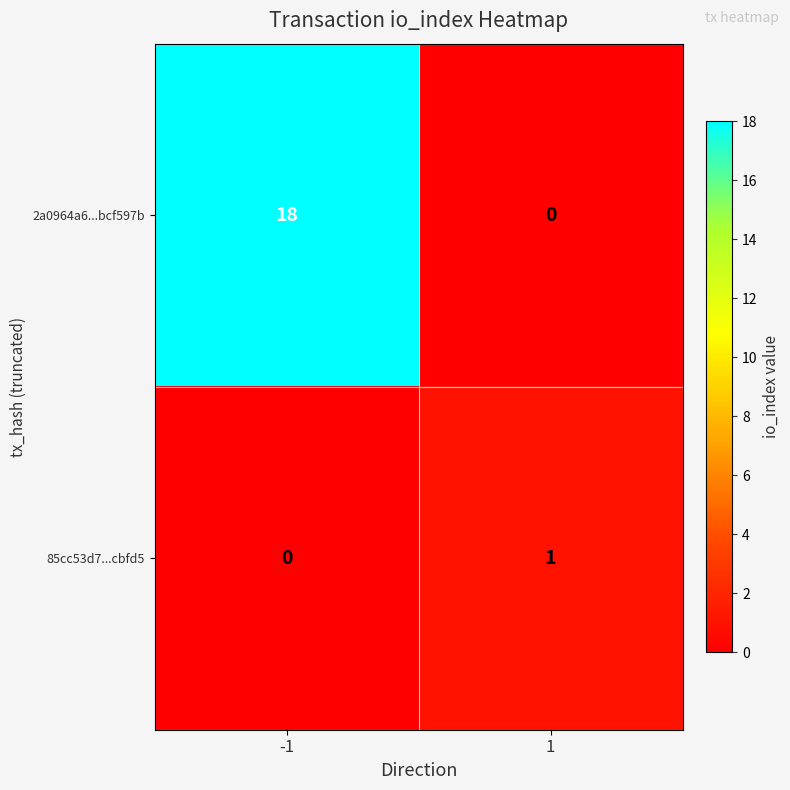

Reading left to right, extract all data points from this chart.

2a0964a6...bcf597b: -1=18	1=0
85cc53d7...cbfd5: -1=0	1=1